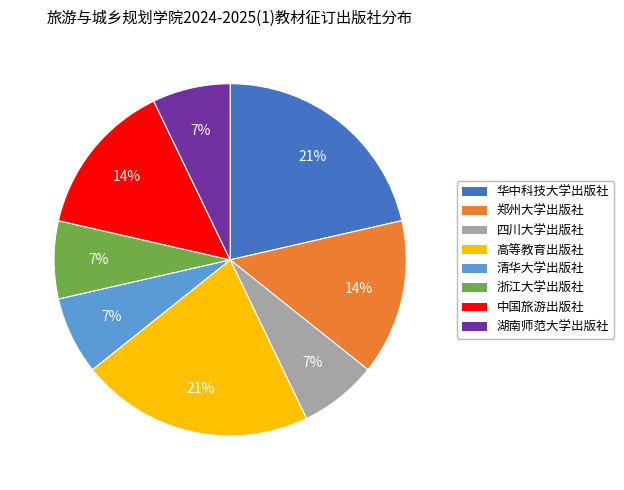

To the nearest percent, what is the difference between the 浙江大学出版社 and 郑州大学出版社 slice percentages?

7%